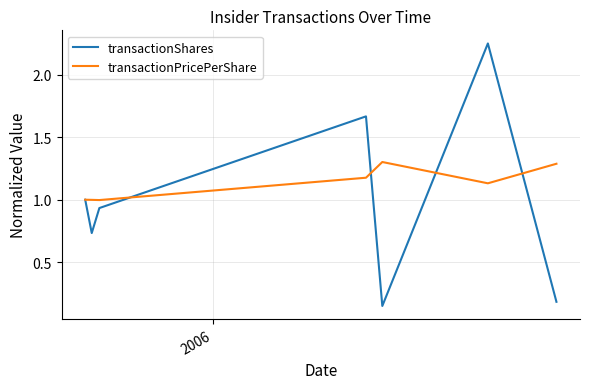

List the series in order of their peak value, highest first.

transactionShares, transactionPricePerShare